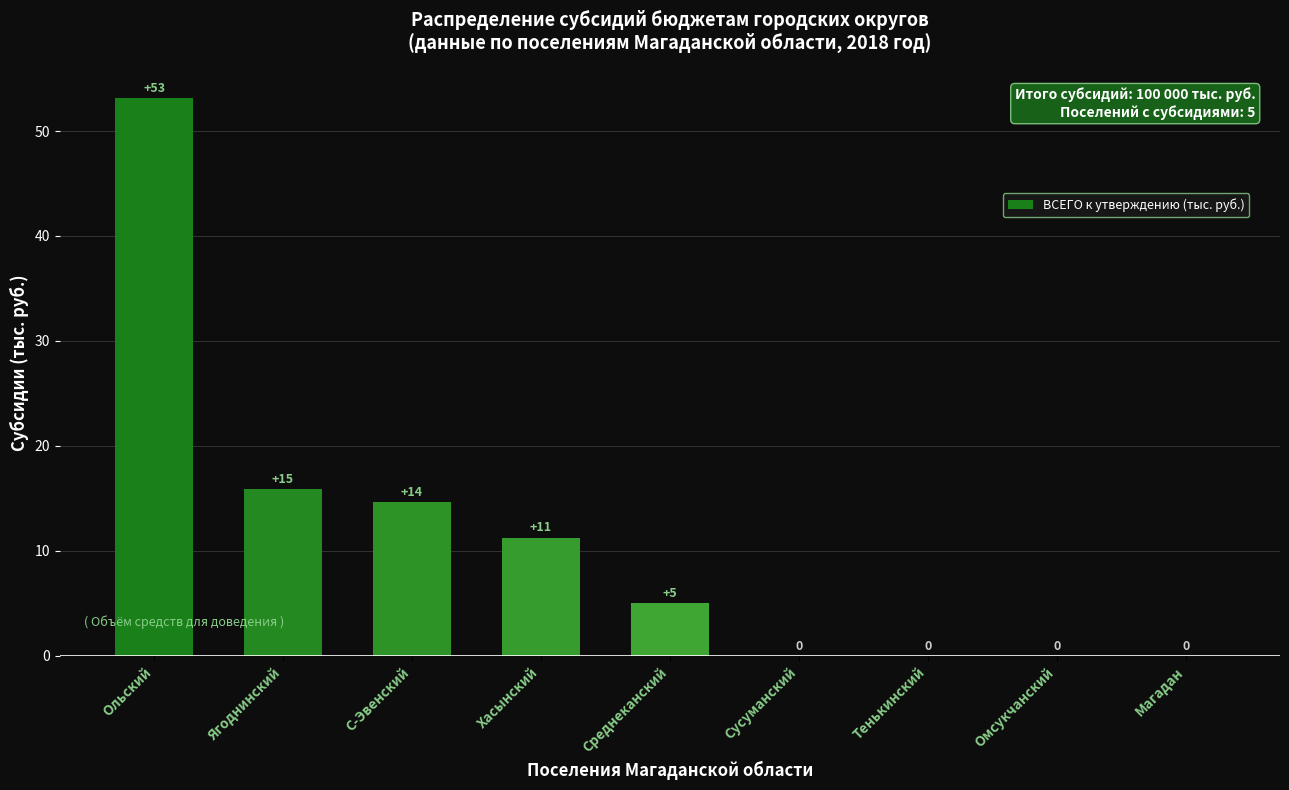

What is the sum of all values?

100.0